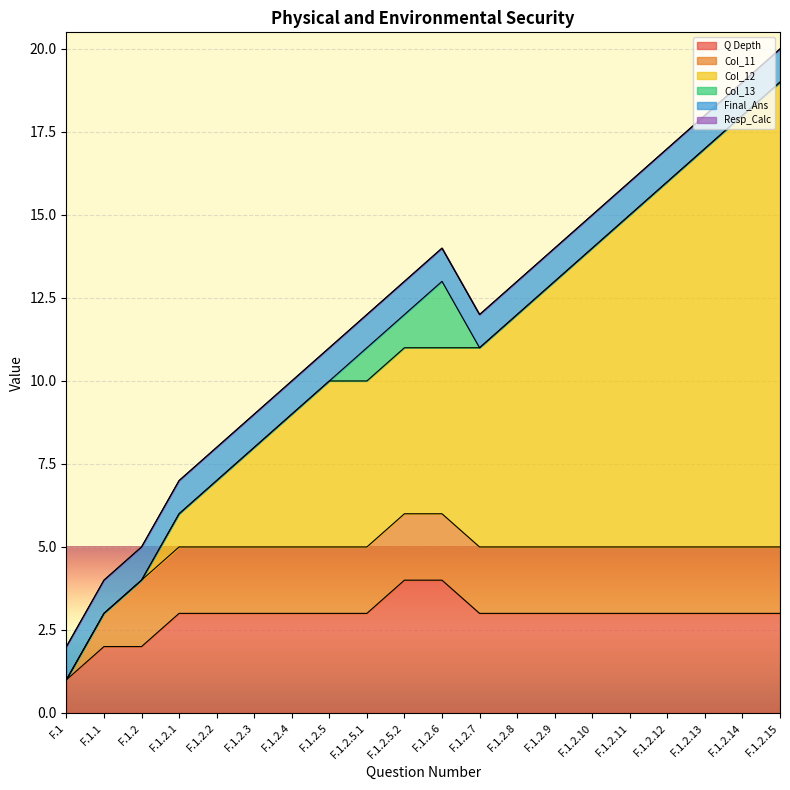

Does the chart display data point markers on the line(s)?

No